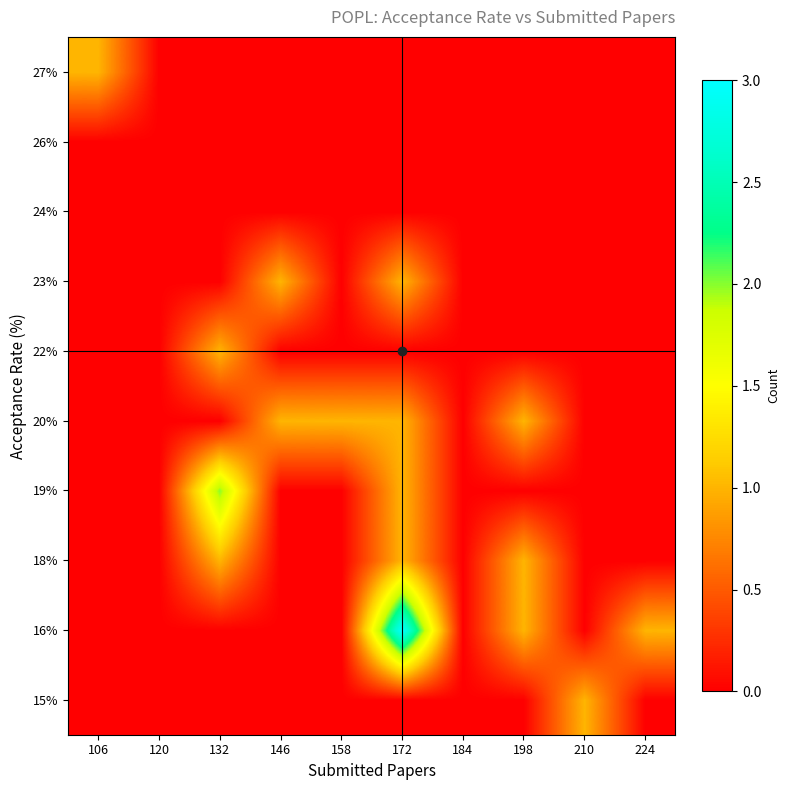

At which category is the sum across all series the highest?

172